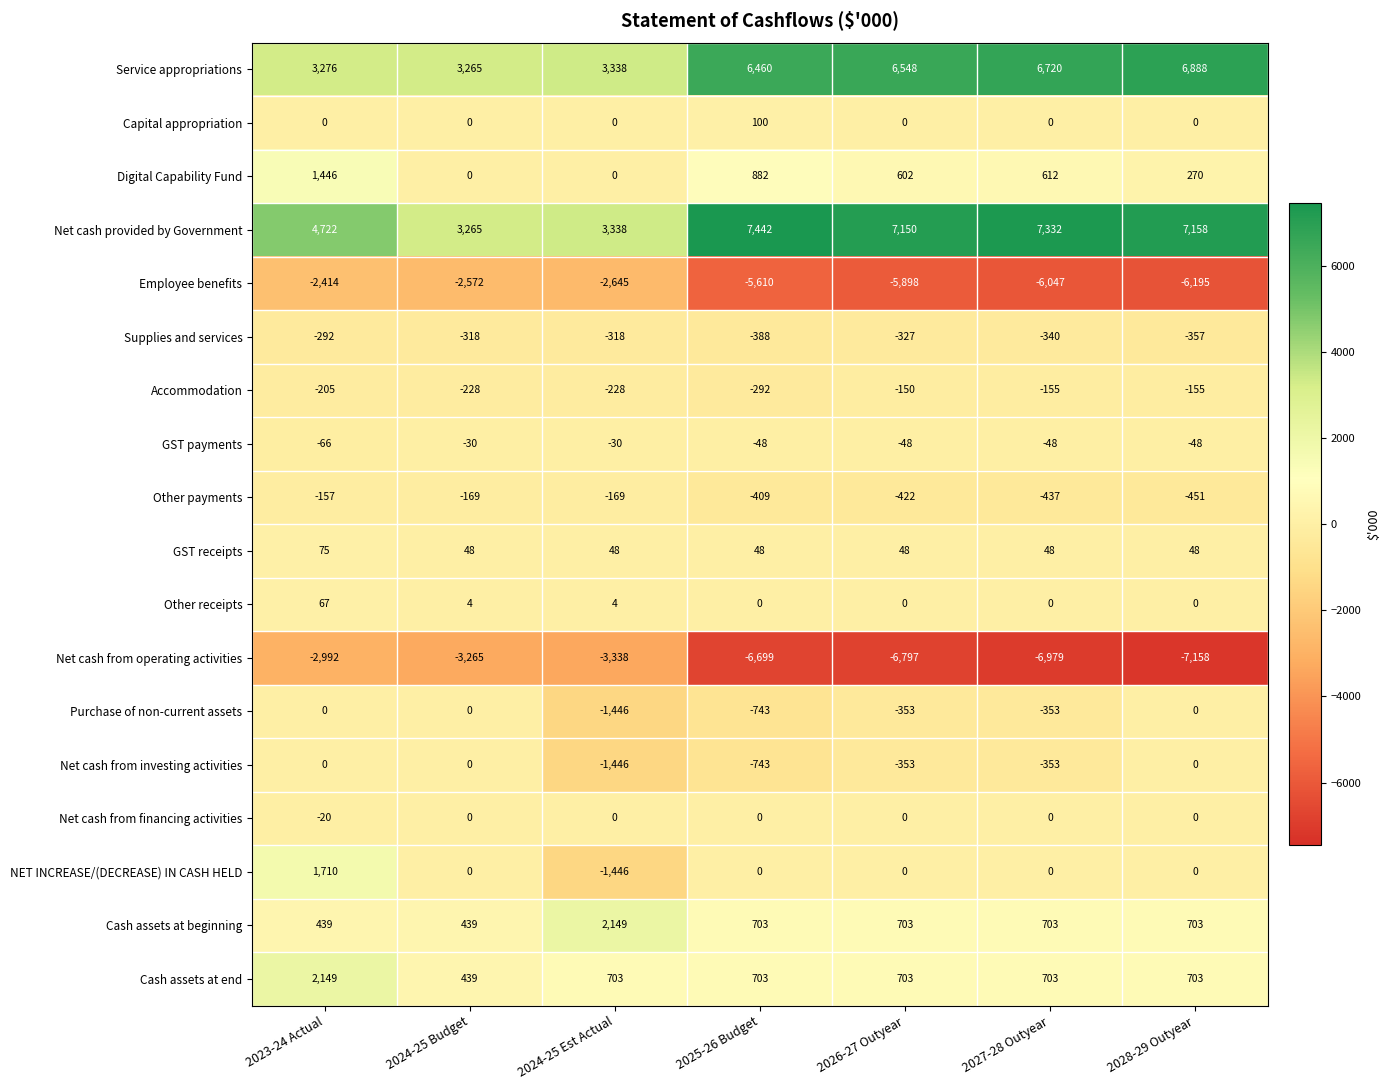

Between 2023-24 Actual and 2027-28 Outyear, which series saw the biggest shift?

Net cash from operating activities